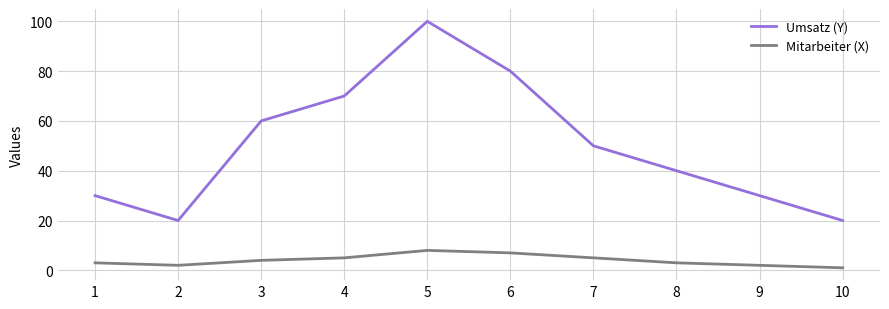

Where is Umsatz (Y) nearest to the value 60?

3